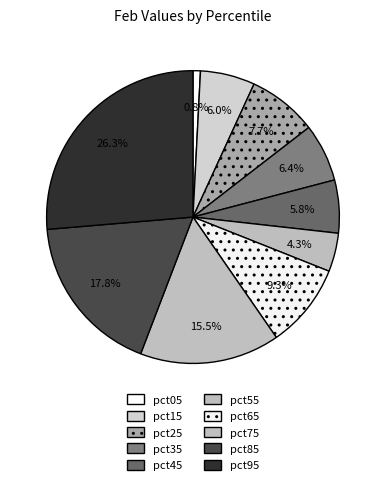

How many slices are in this pie chart?

10